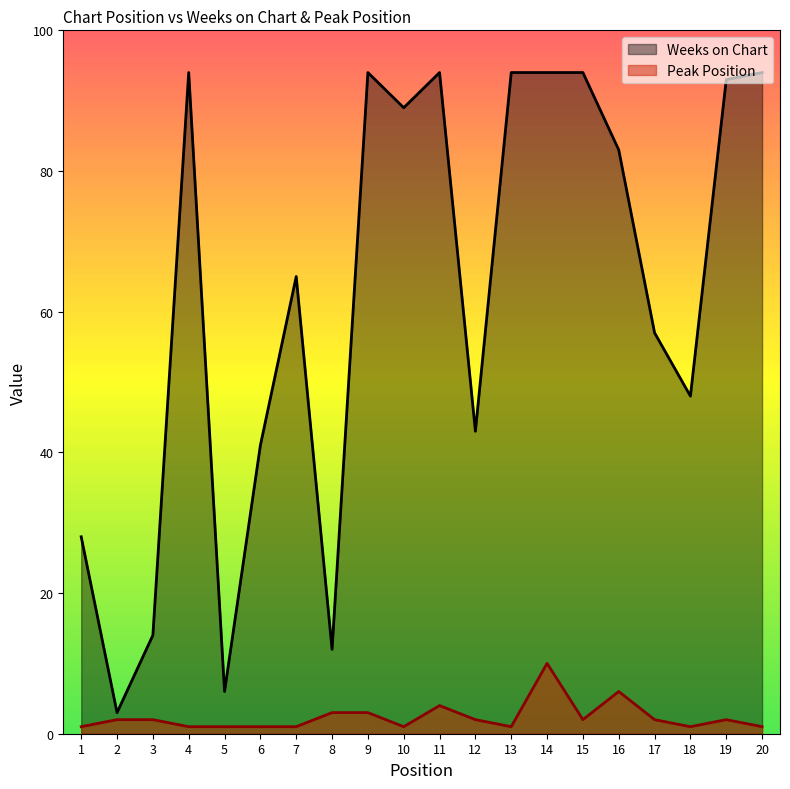

Which series has the largest total across all categories?

Weeks on Chart